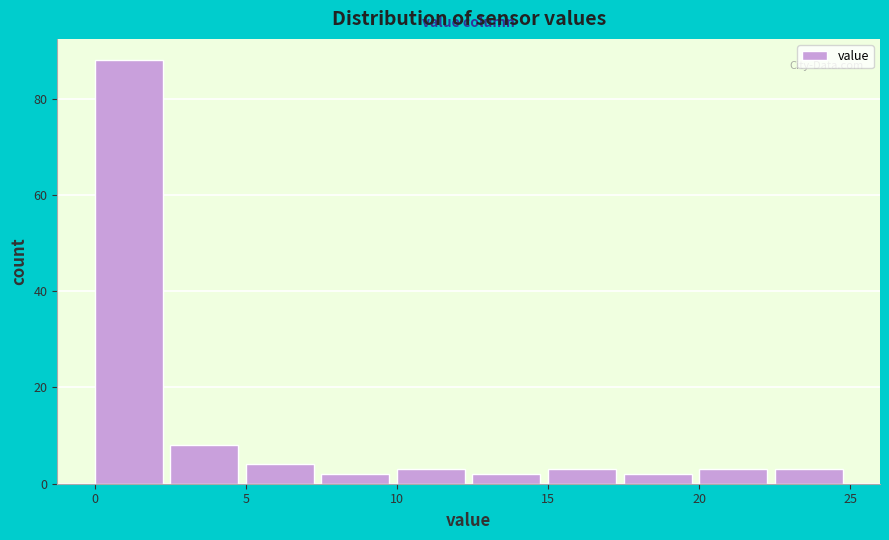

Reading left to right, list every bar in this chart as the range it spans on the x-axis followed by its height. The values are not printed on the chart, so give them approximately, as read against the axis.

0.0 to 2.5: 88
2.5 to 5.0: 8
5.0 to 7.5: 4
7.5 to 10.0: 2
10.0 to 12.5: 4
12.5 to 15.0: 2
15.0 to 17.5: 4
17.5 to 20.0: 2
20.0 to 22.5: 4
22.5 to 25.0: 4